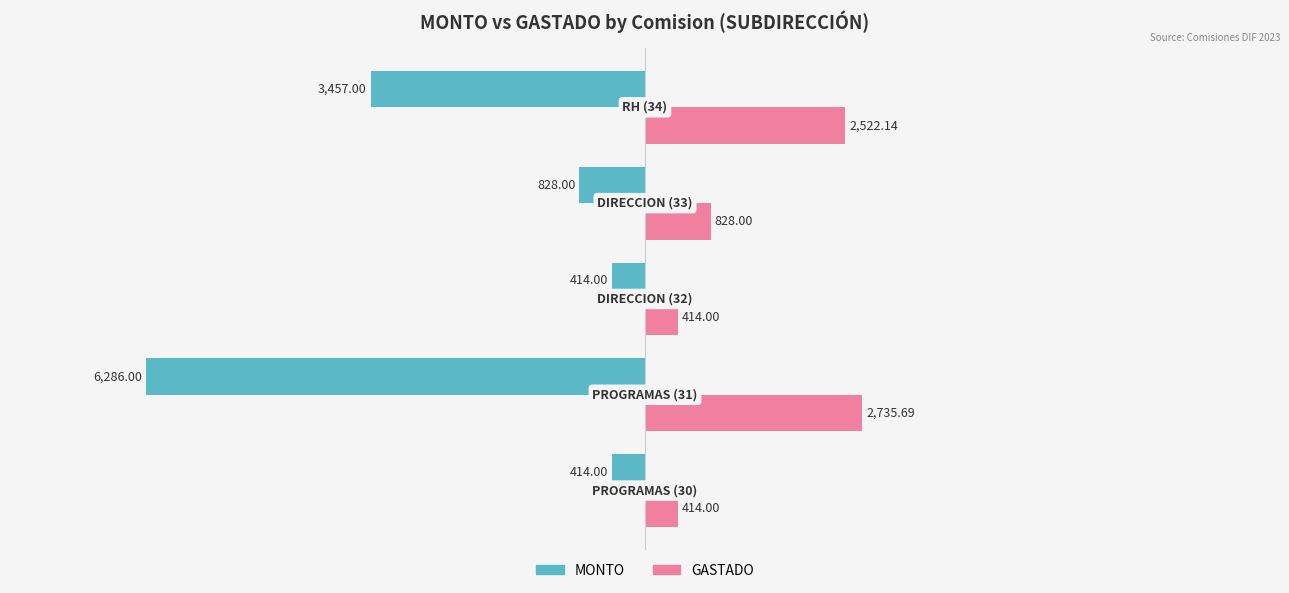

What is the difference between the maximum and minimum values in the GASTADO series?

2321.7